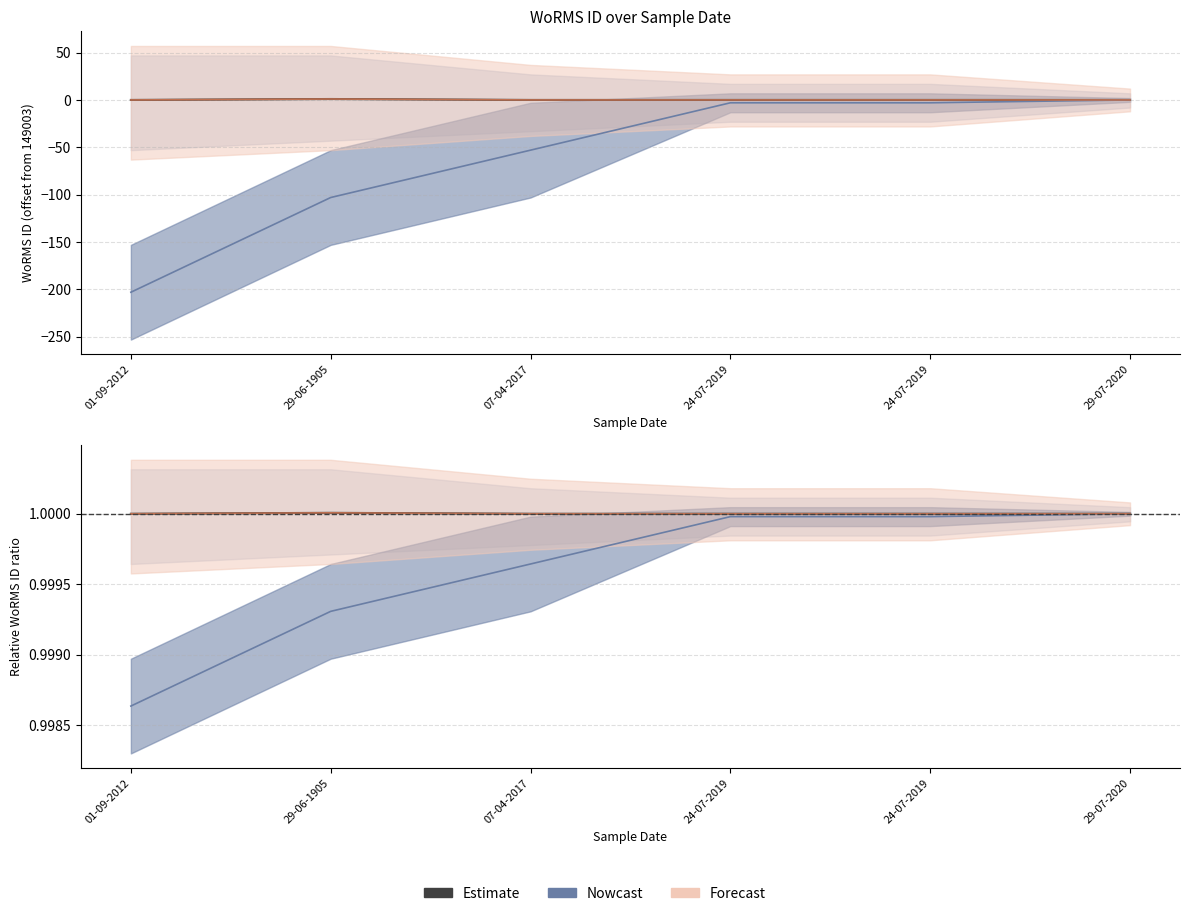

Which series has the largest total across all categories?

Estimate